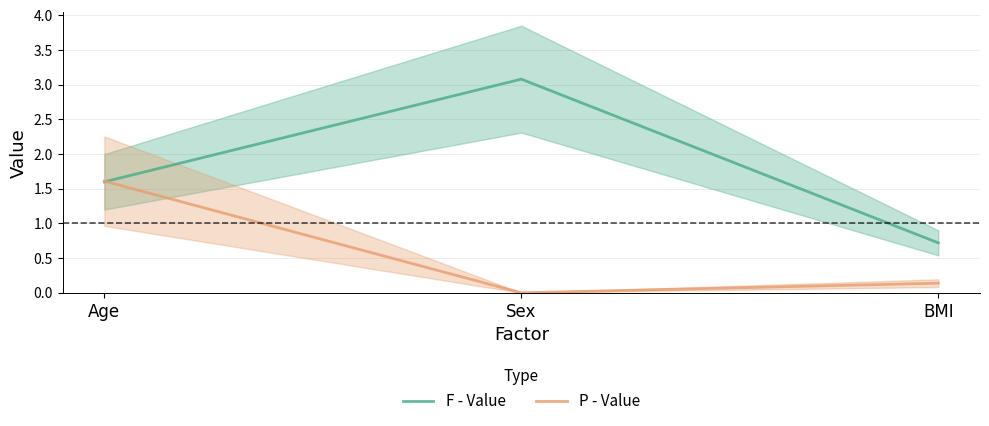

Count the number of categories in the chart.

3